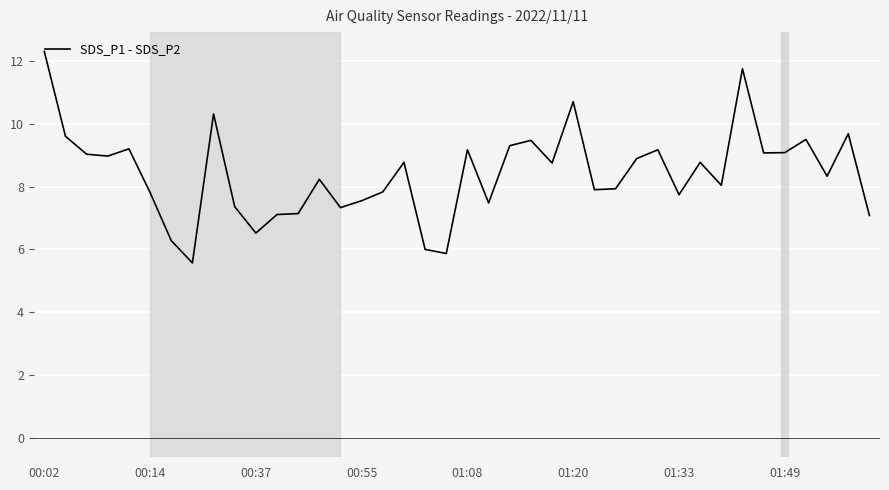

What is the difference between the maximum and minimum values?

6.7